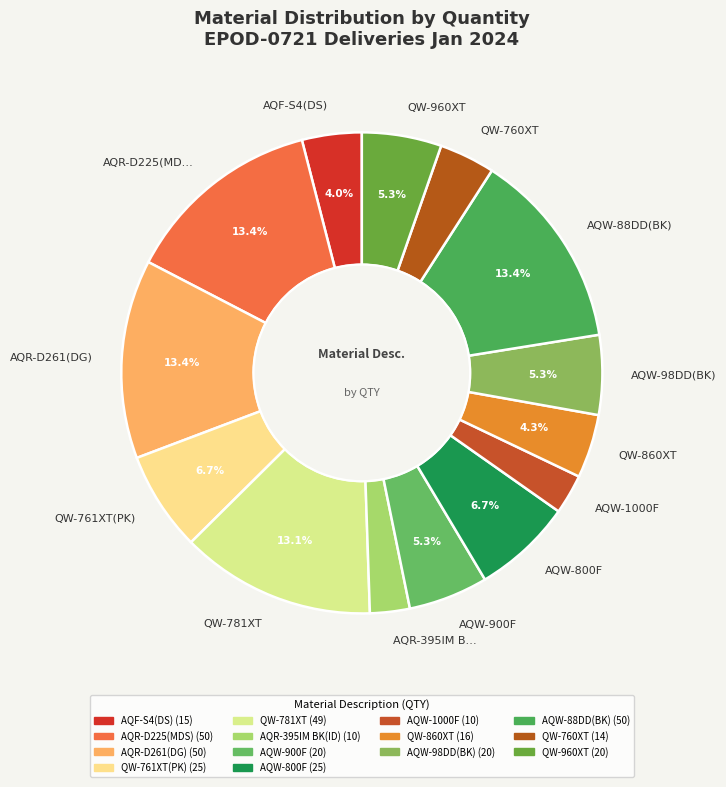

Between AQW-98DD(BK) and AQW-1000F, which is larger?

AQW-98DD(BK)